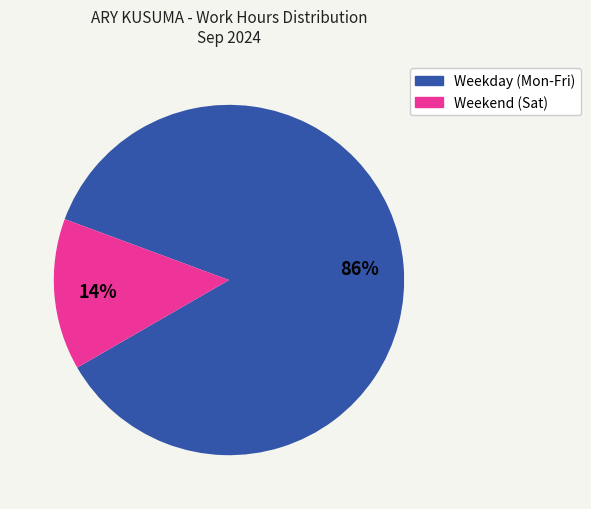

To the nearest percent, what is the average slice percentage?

50%